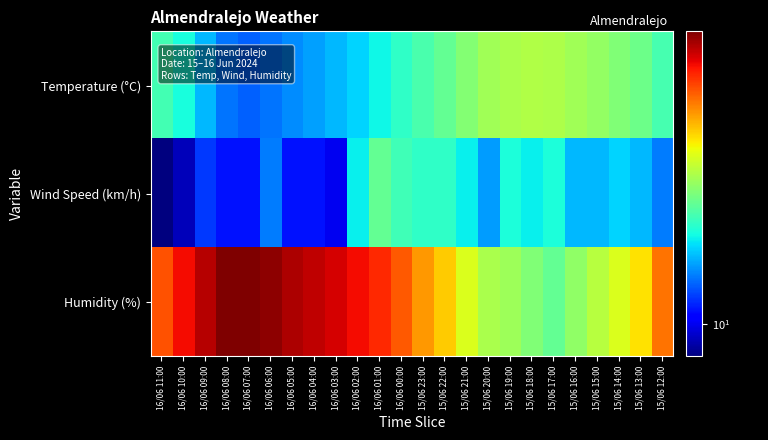

At how many categories does at least one series exceed 40?

14